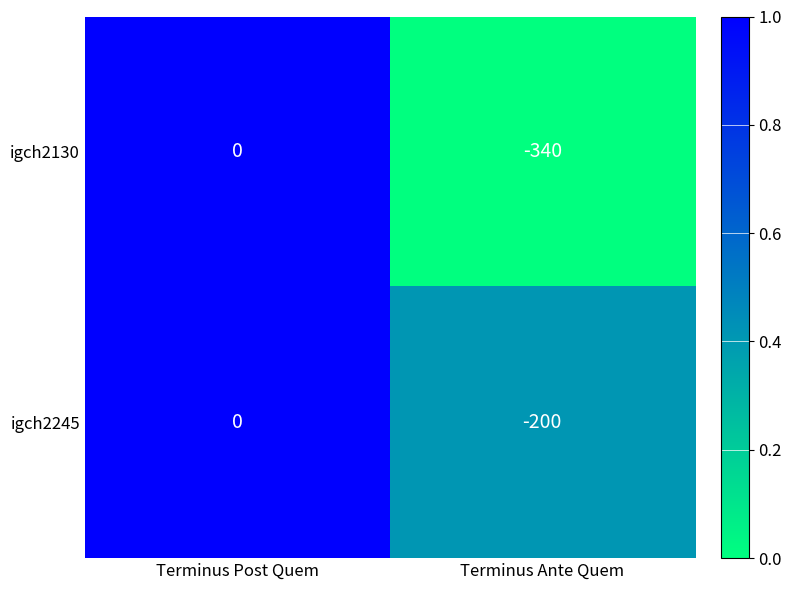

What is the sum of the igch2245 values at Terminus Post Quem and Terminus Ante Quem?

-200